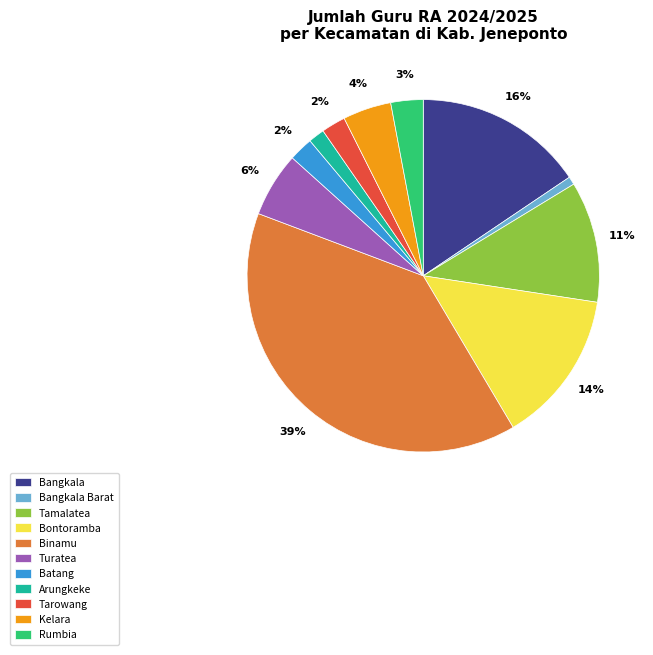

Is Binamu the majority of the pie?

No